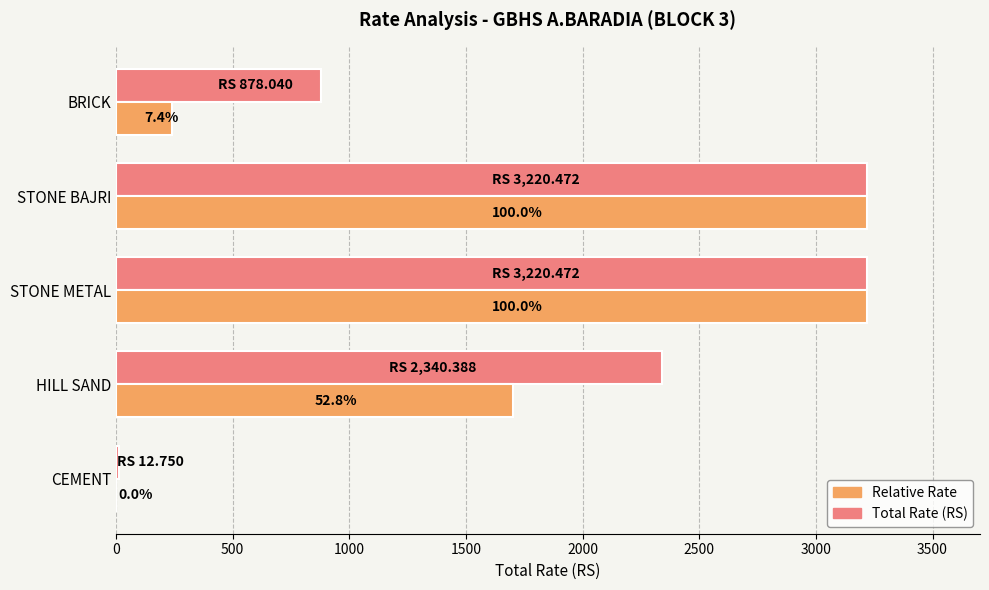

What is the value of the Relative Rate bar at the 3rd from the left?

3220.5